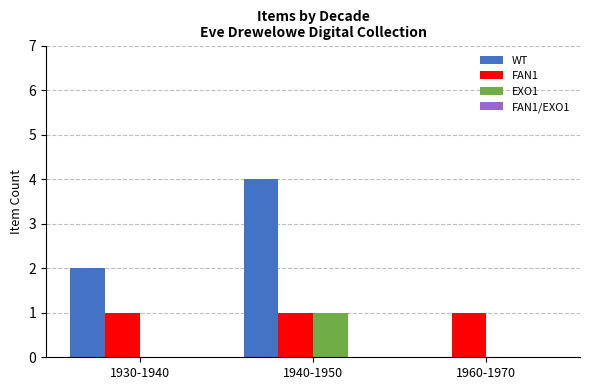

Count the number of categories in the chart.

3